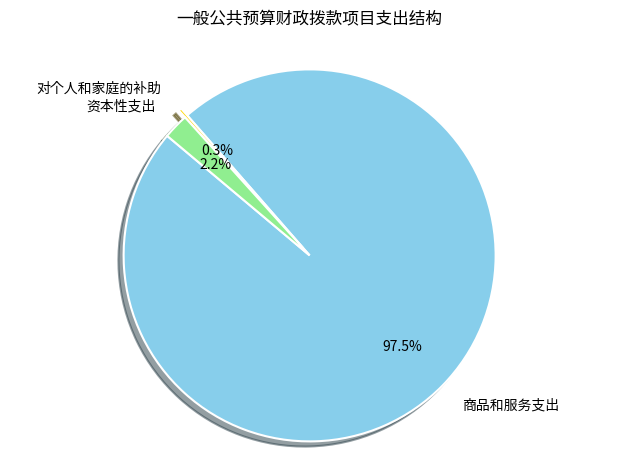

Is the sum of 资本性支出 and 商品和服务支出 greater than half?

Yes